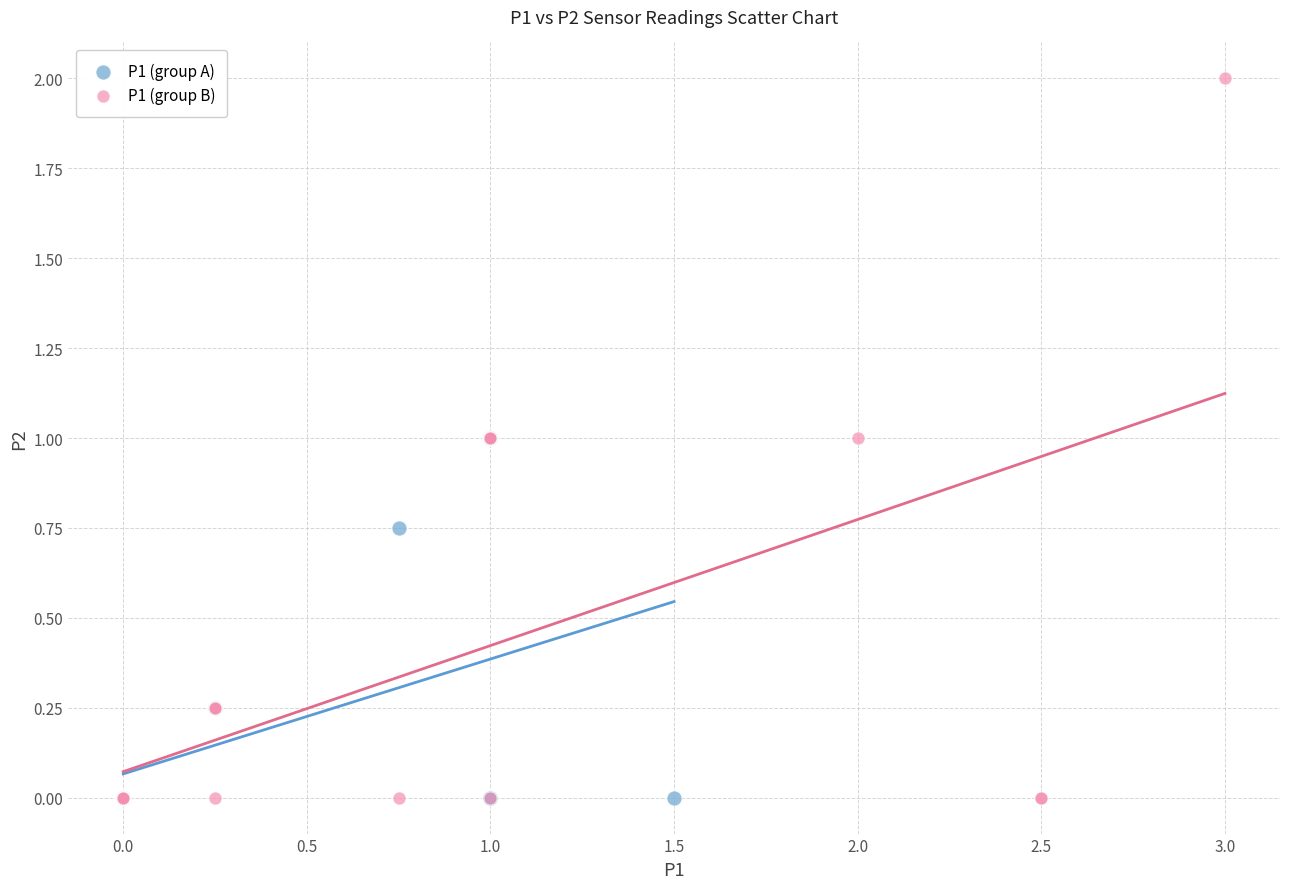

Which series reaches the maximum Y coordinate?

P1 (group B)